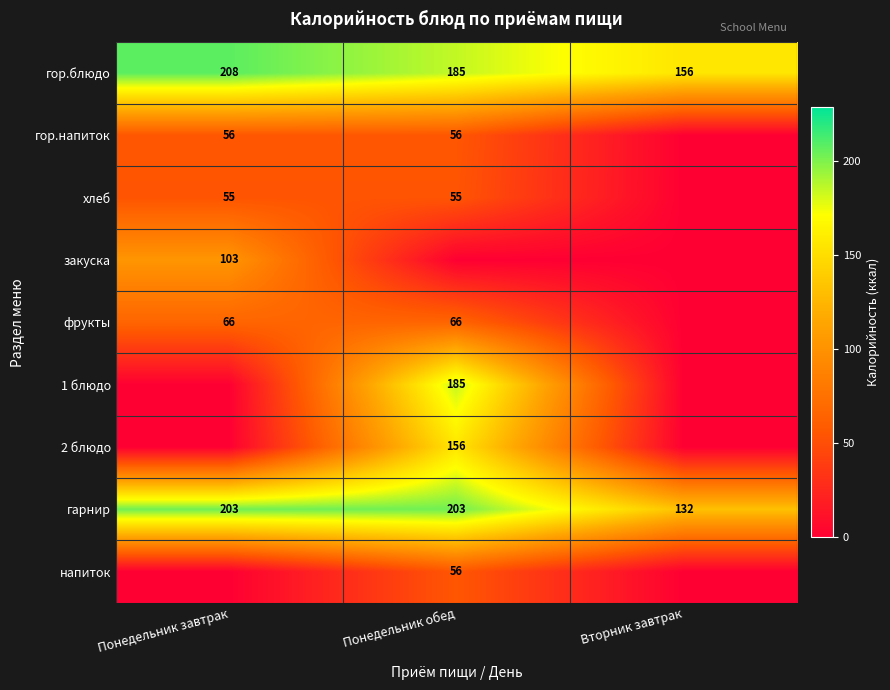

What is the difference between the maximum and minimum values in the гарнир series?

71